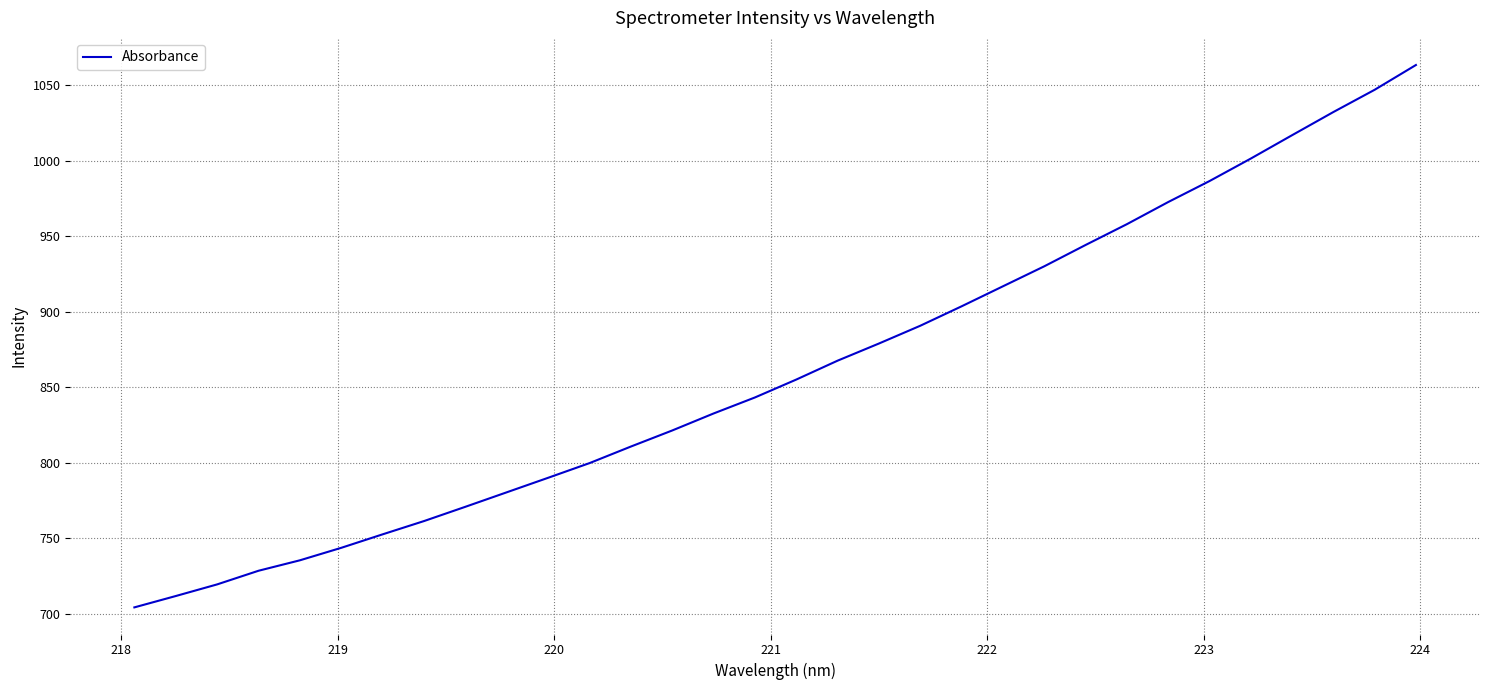

How many values are below 855?

16